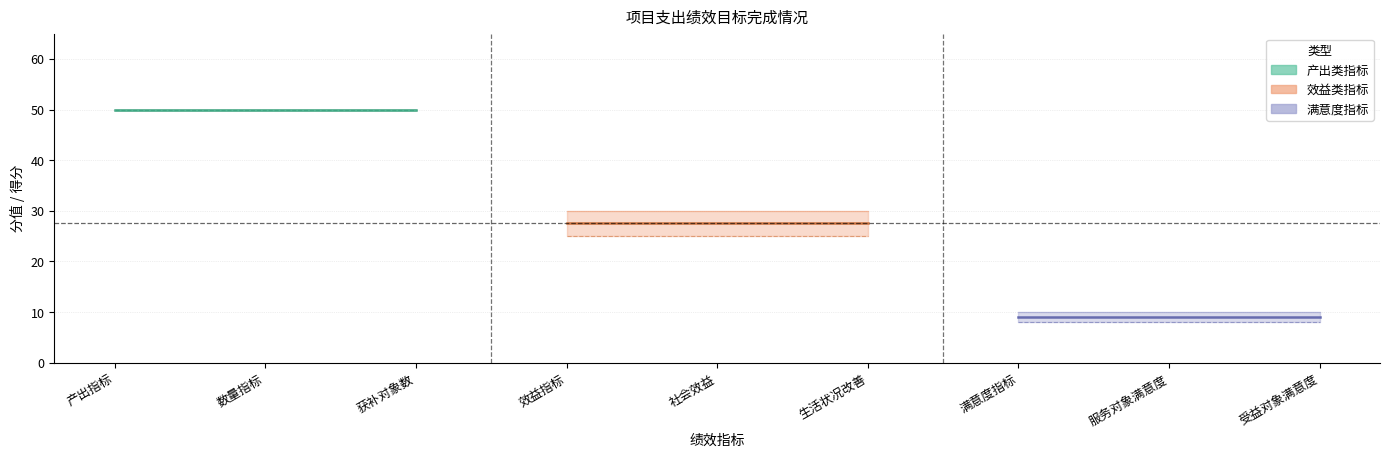

What is the difference between the maximum and minimum values in the 分值 series?

40